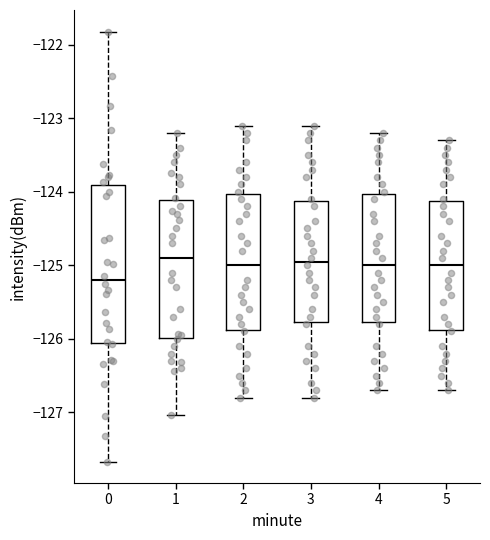

Where is the upper edge of the box at x = 5 on the y-axis? The values are not printed on the chart, so give them approximately, as read against the axis.

-124.1